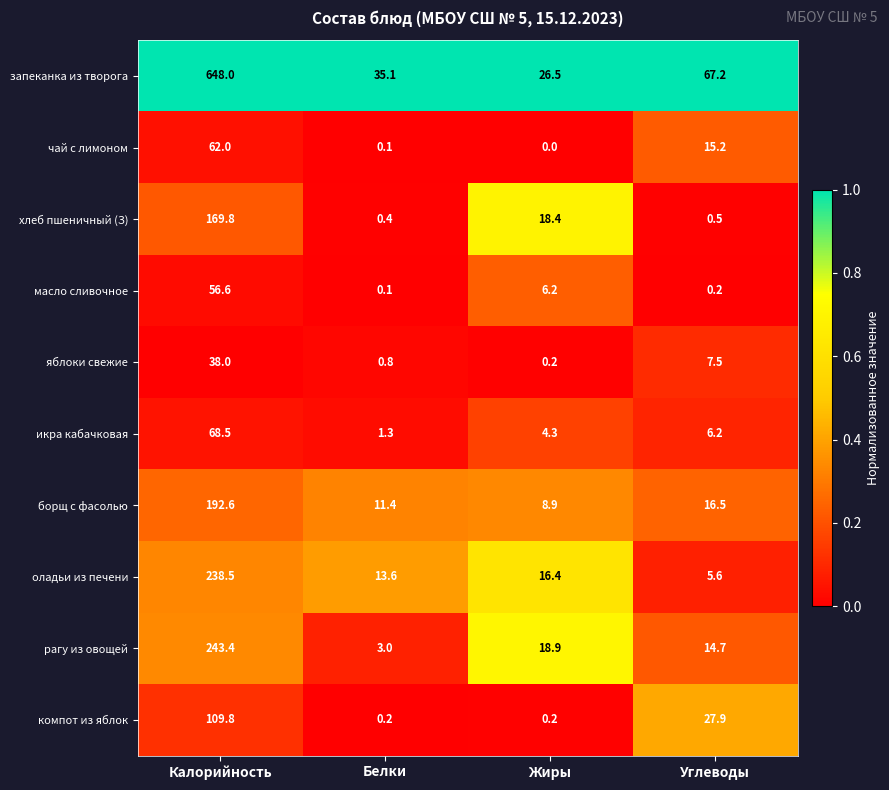

Count the number of categories in the chart.

4